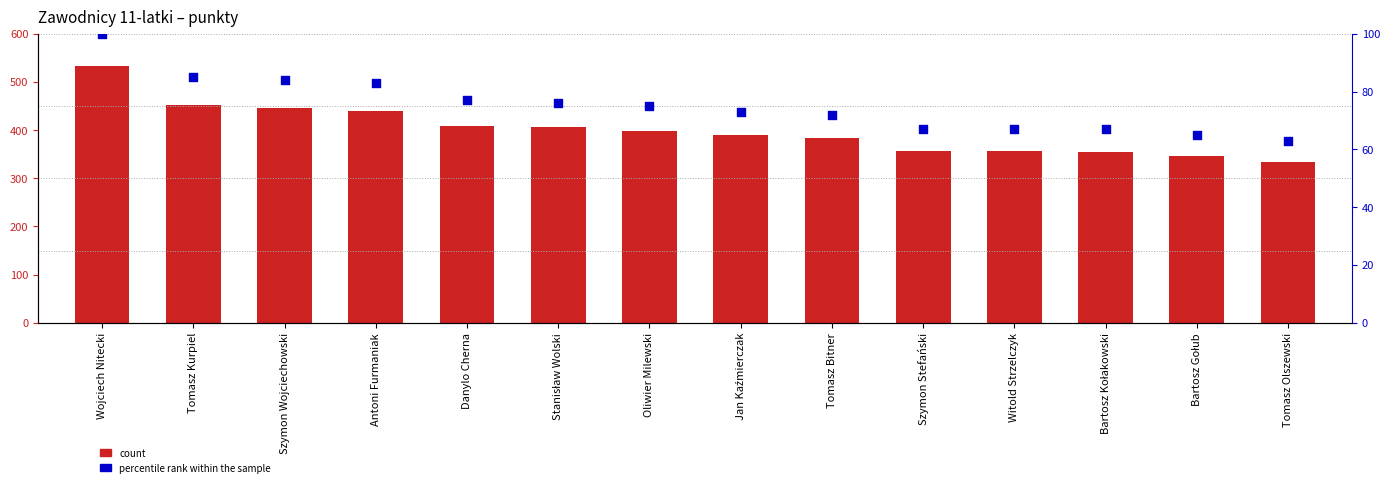

Which series contains the lowest Y value?

percentile rank within the sample